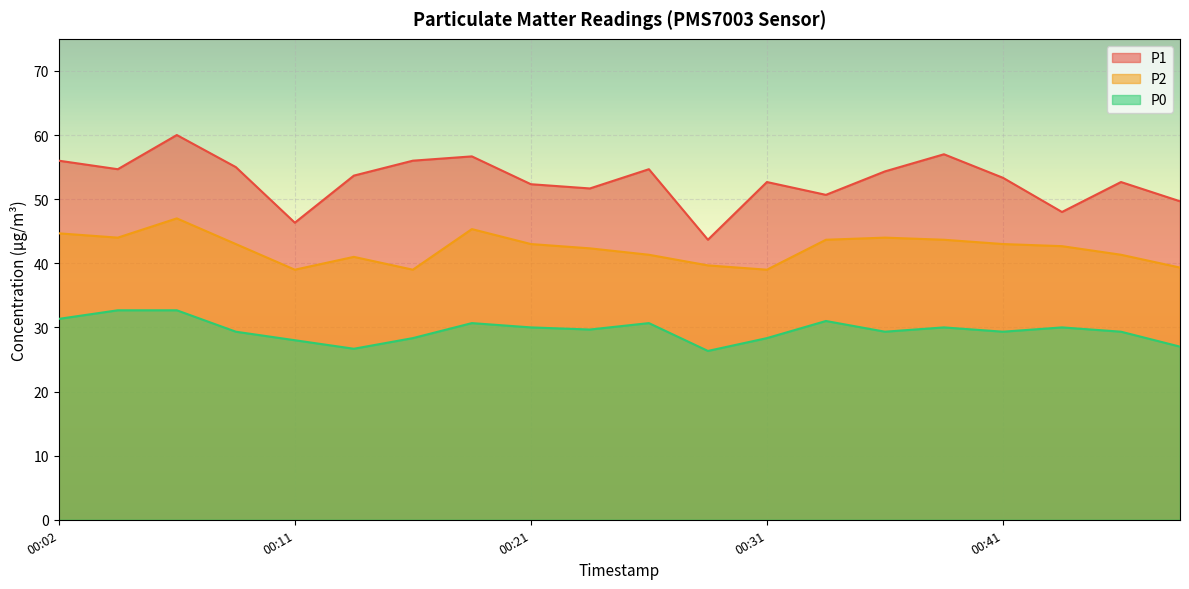

Is the value of P1 at 00:21 greater than the value of P2 at 00:14?

Yes